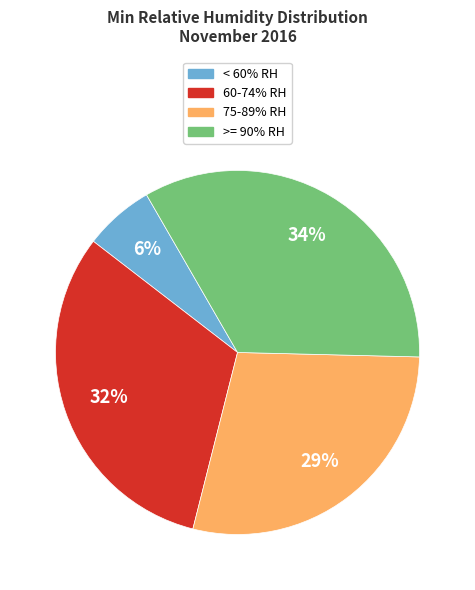

Does any single category account for the majority?

No